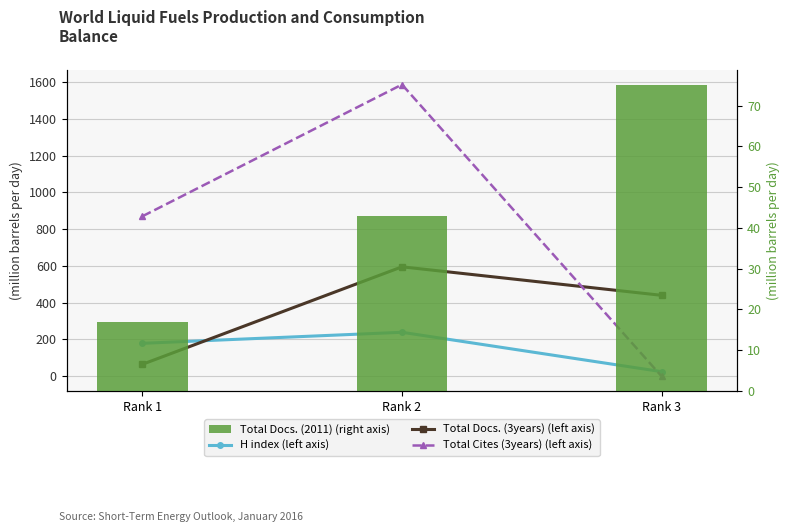

Which series changed the most between Rank 1 and Rank 3?

Total Cites (3years) (left axis)